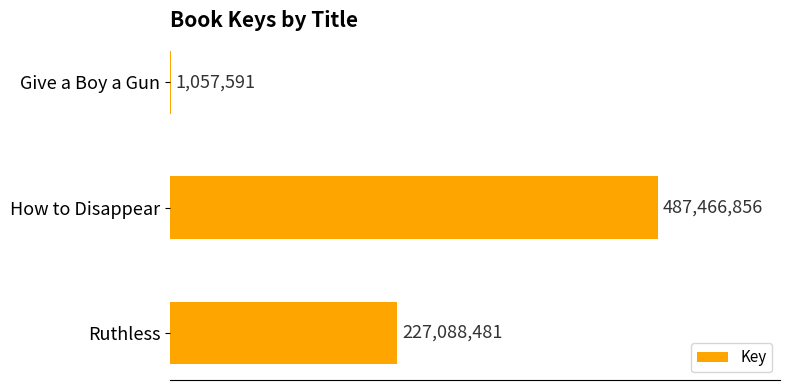

Rank the categories by value from lowest to highest.

Give a Boy a Gun, Ruthless, How to Disappear